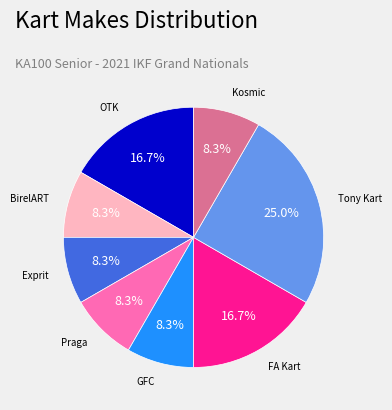

Which slice is the largest?

Tony Kart